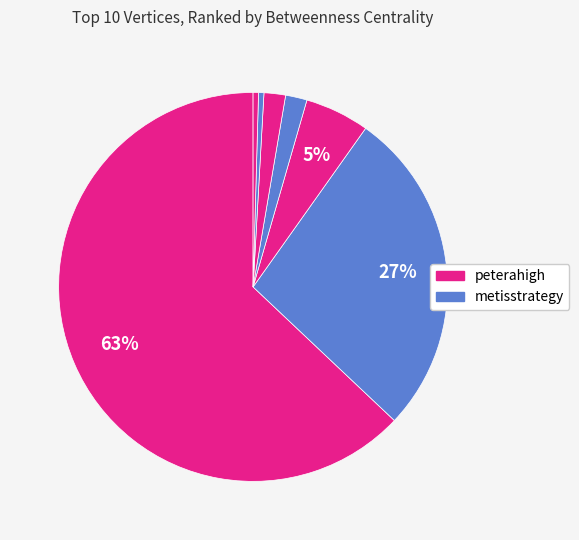

To the nearest percent, what is the difference between the largest and smallest slice percentages?

62%